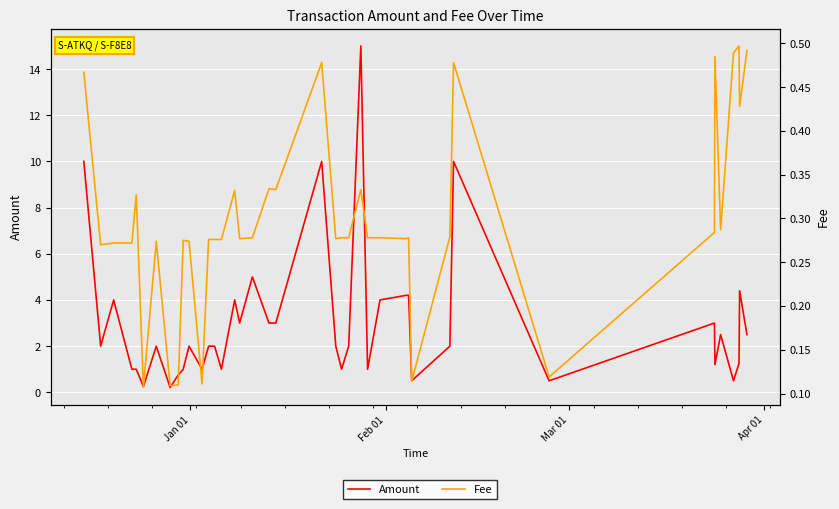

Count the number of categories in the chart.

40